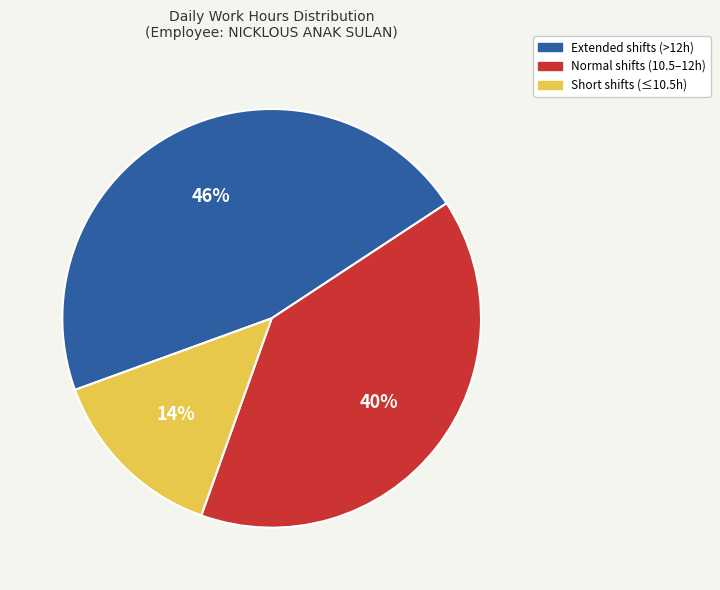

To the nearest percent, what is the difference between the largest and smallest slice percentages?

32%